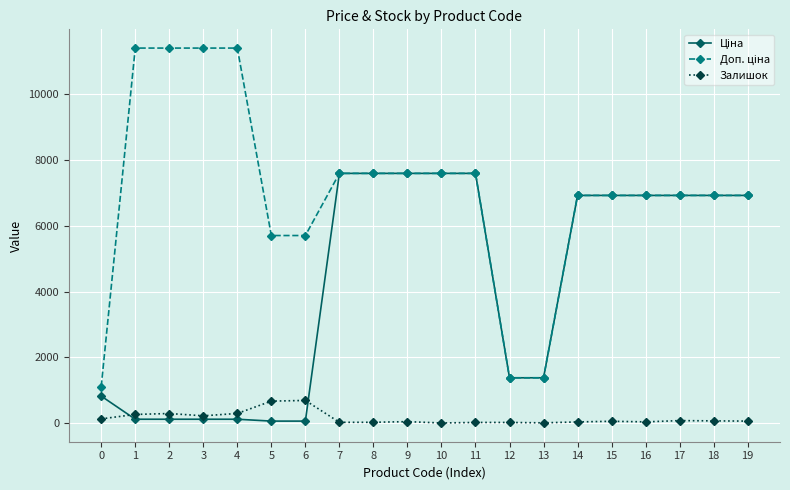

What is the difference between the second highest and second lowest values in the Залишок series?

661.0